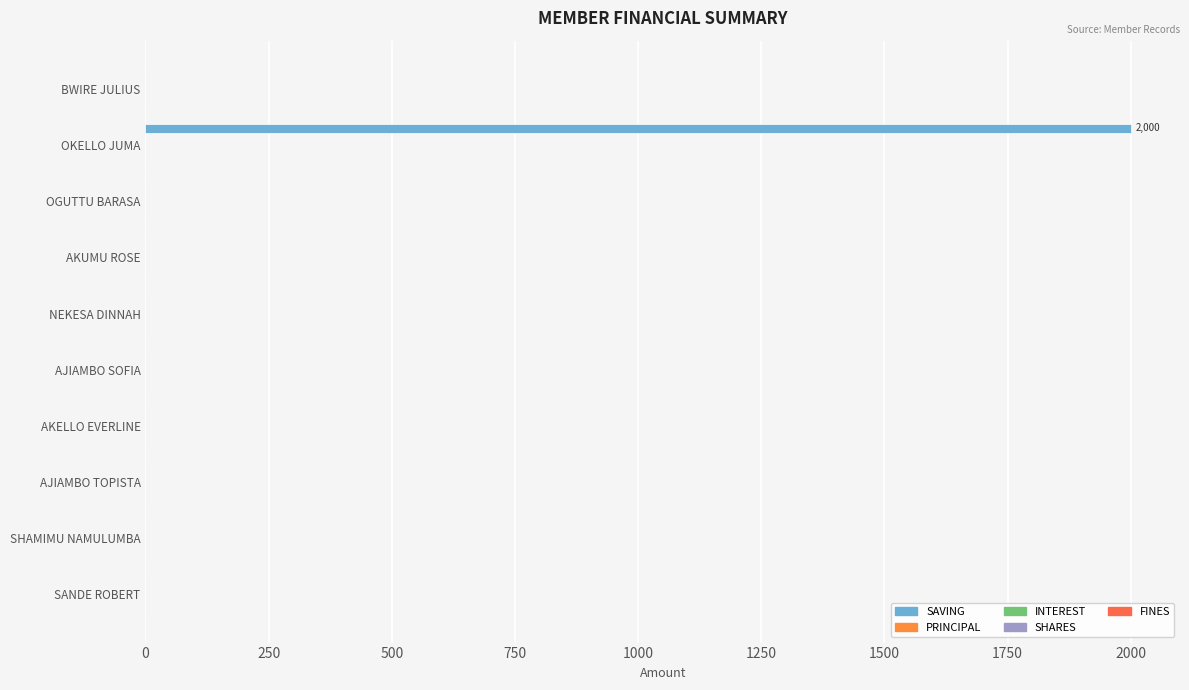

Does the chart contain stacked bars?

No